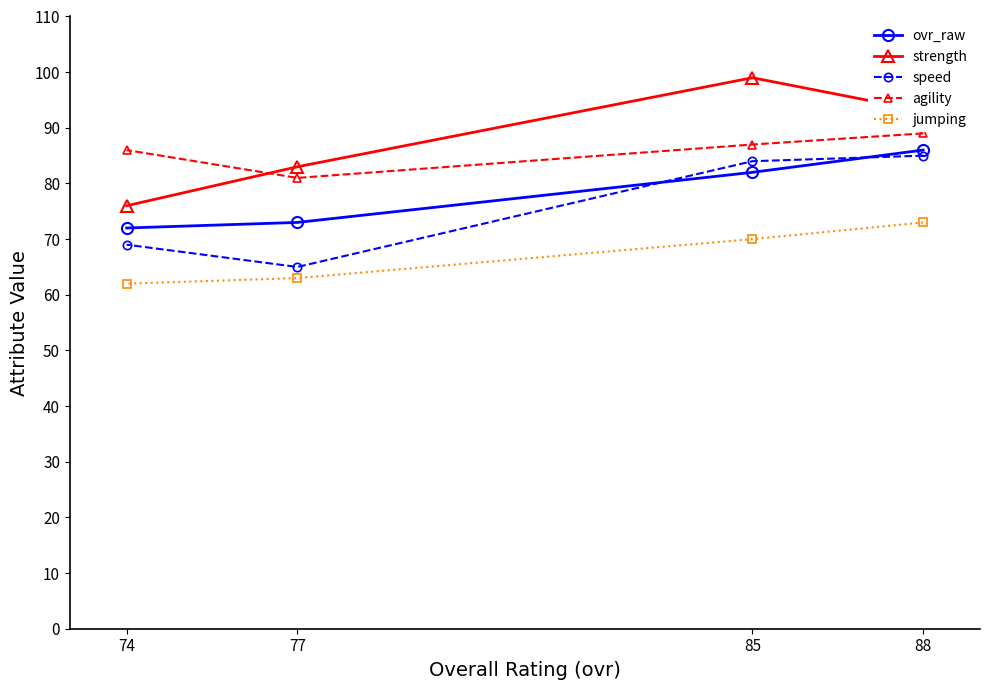

What is the lowest value of the speed series?

65